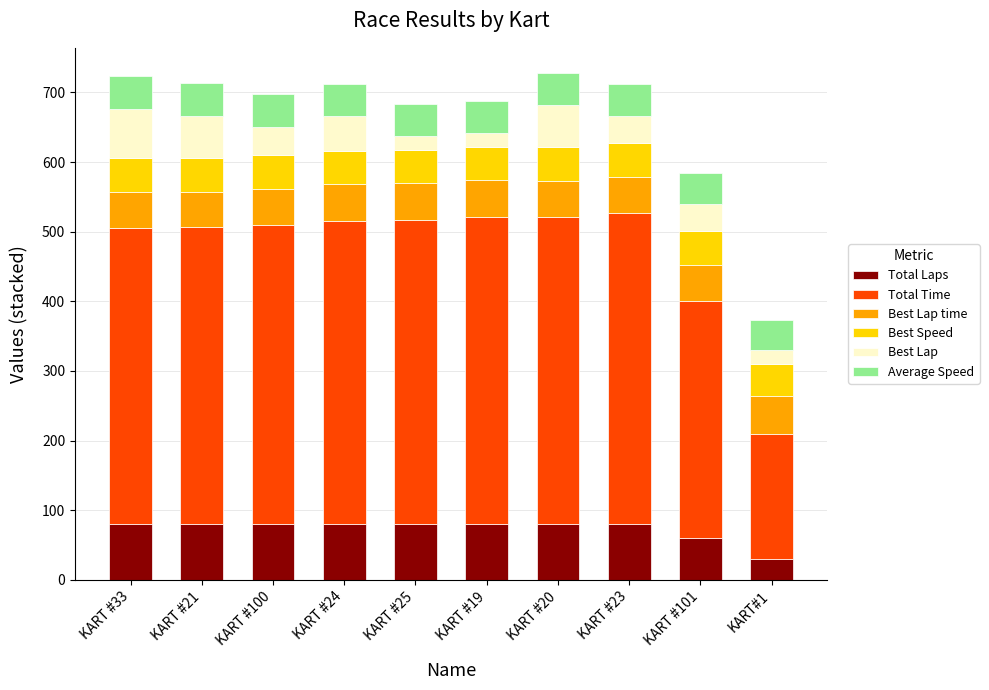

What is the difference between the Total Laps values at KART #101 and KART #33?

20.0